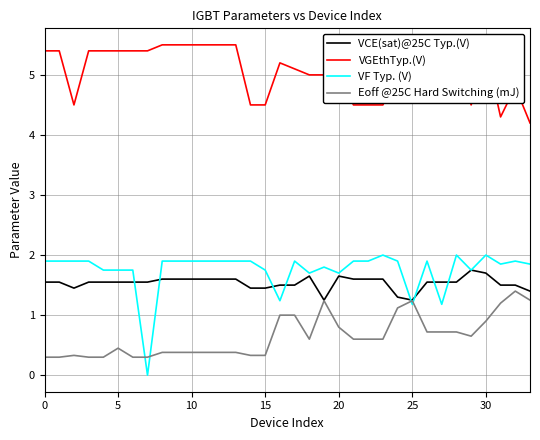

Which series has the widest spread of values?

VF Typ. (V)